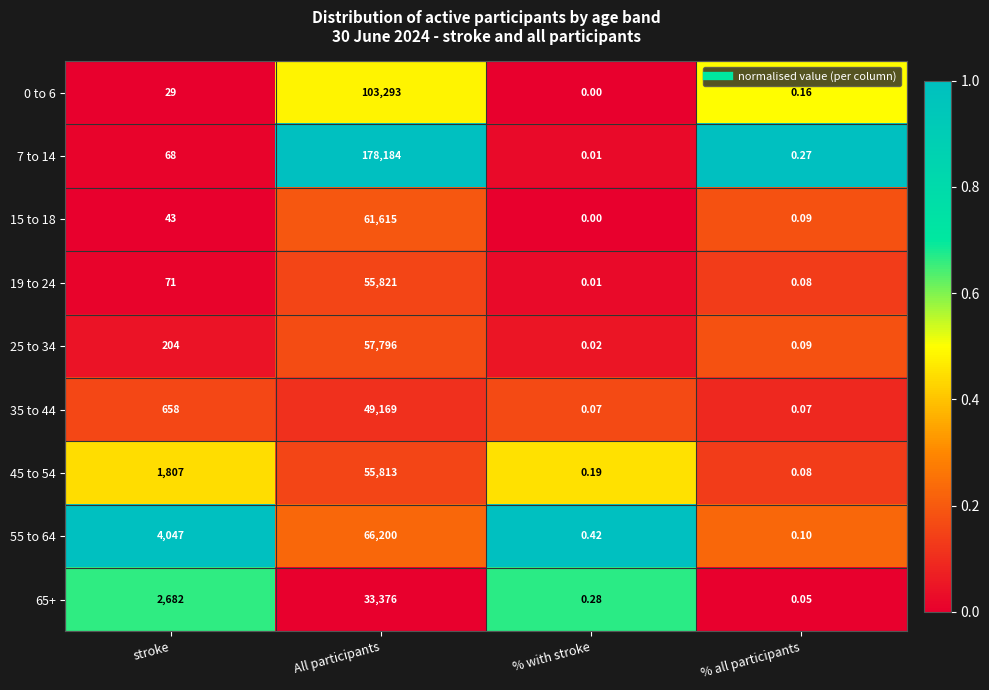

Which category has the highest value across all series?

All participants